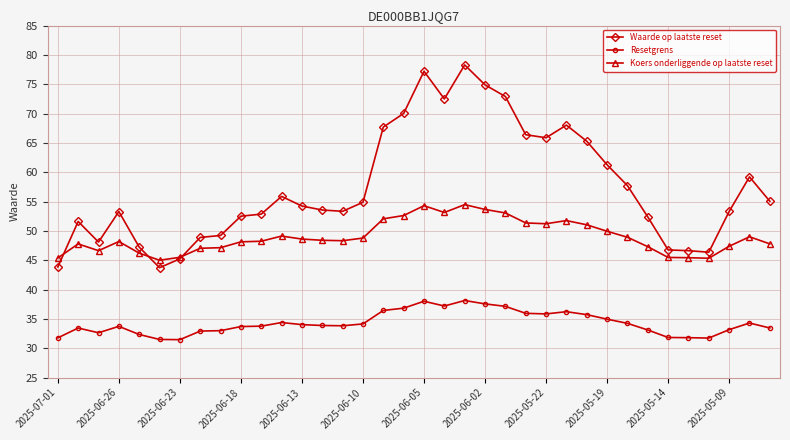

What is the value of the Waarde op laatste reset point at the 2nd from the left?

51.6